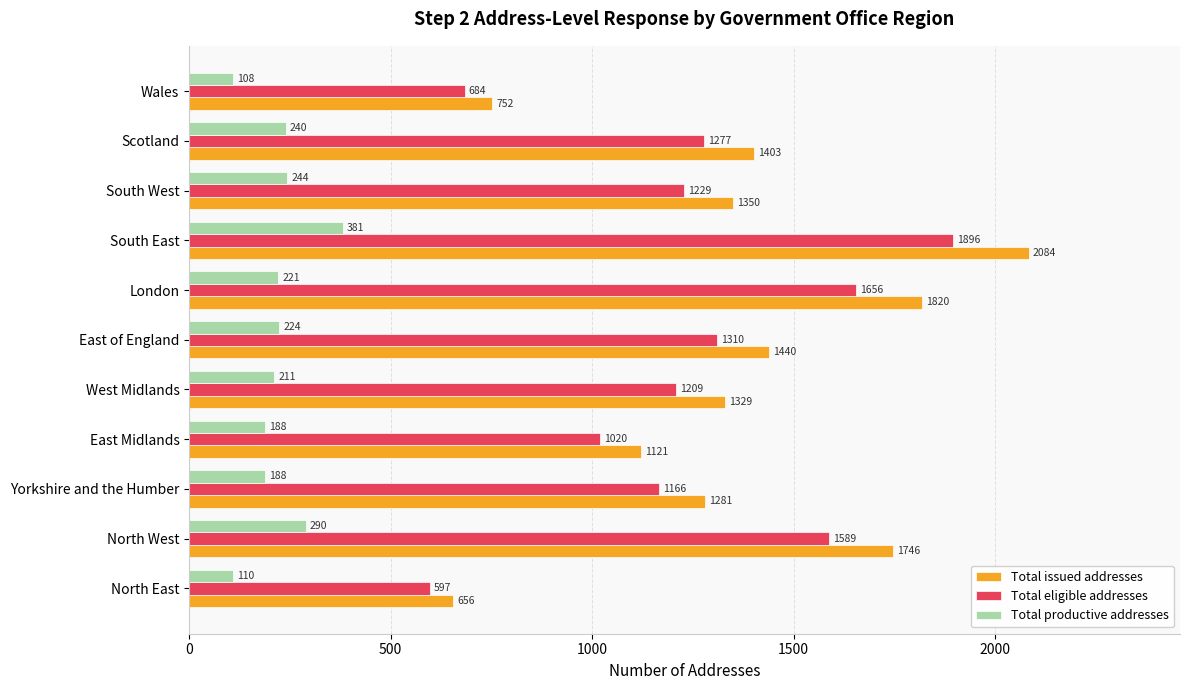

How many categories are shown in the chart?

11